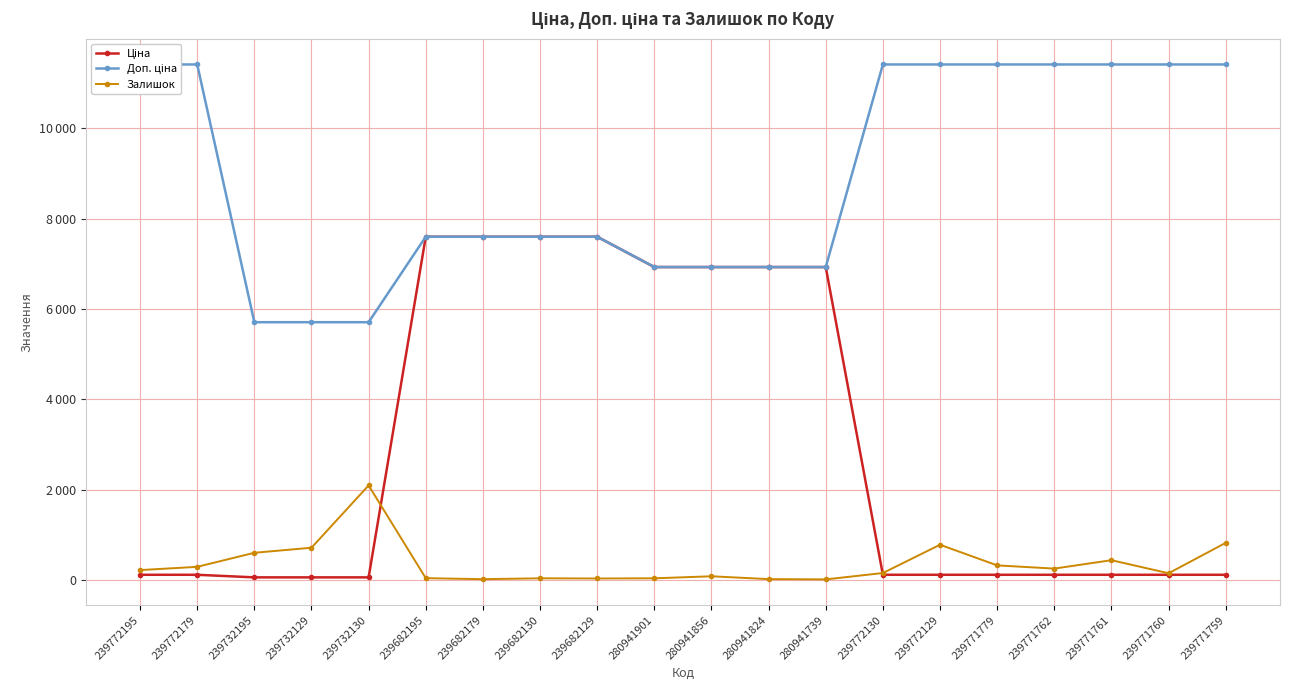

At which category is the sum across all series the highest?

239682195